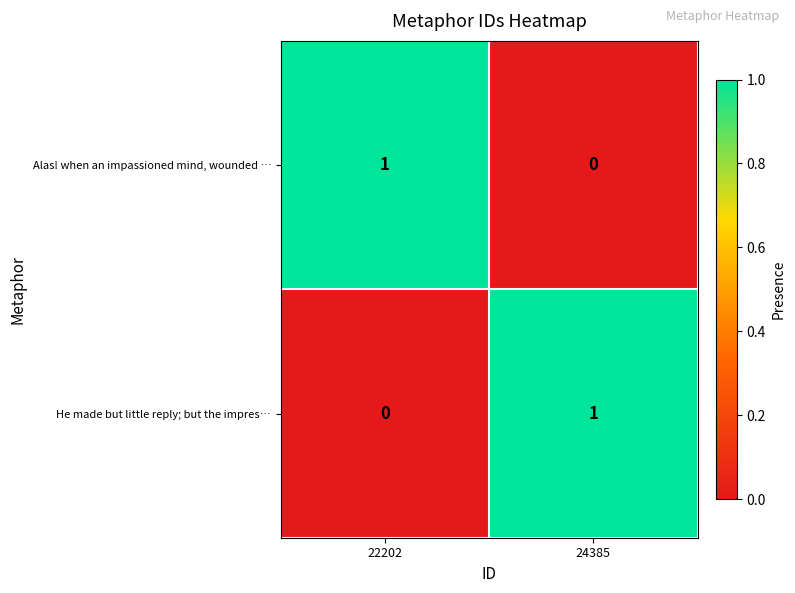

What is the greatest value displayed?

1